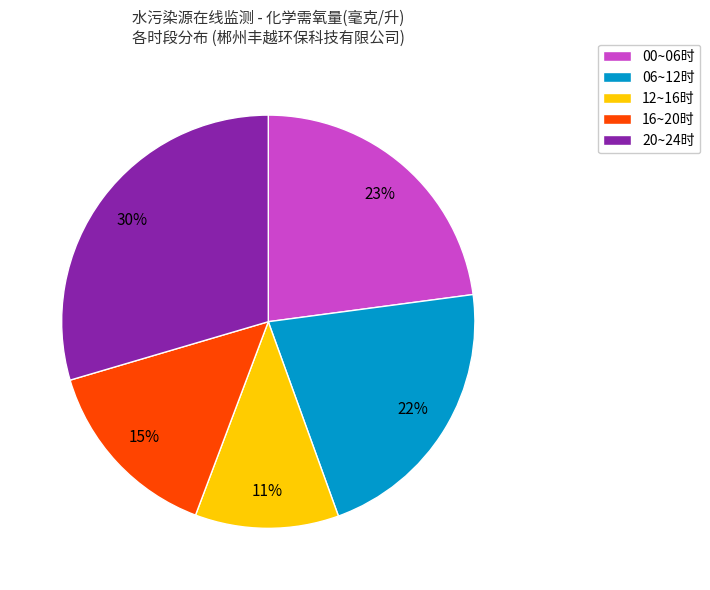

What percentage is the 06~12时 slice, to the nearest percent?

22%